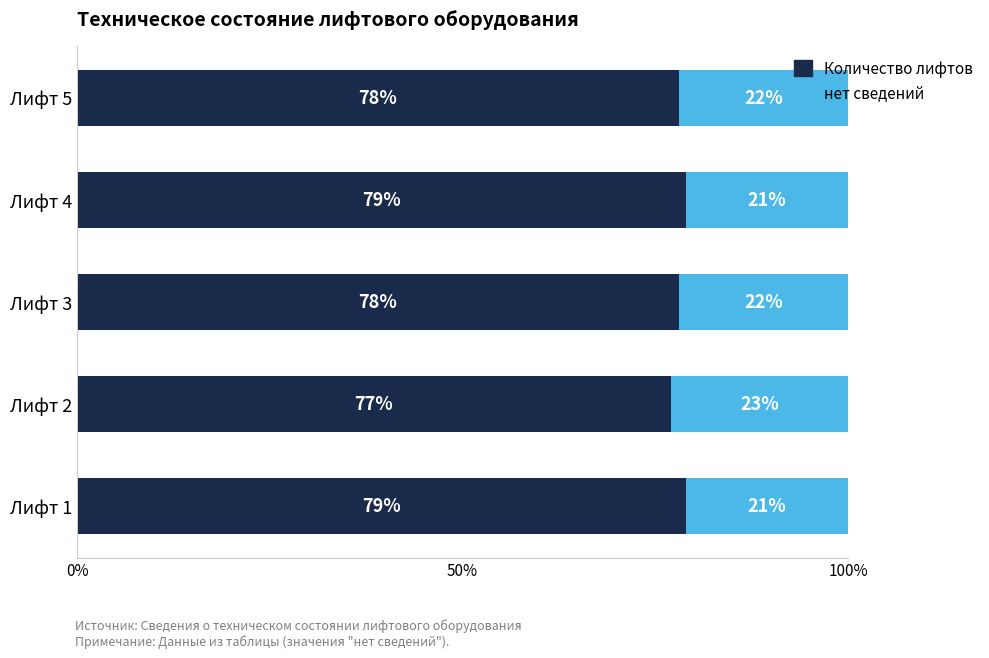

The value of Количество лифтов at Лифт 4 is 79. True or false?

True